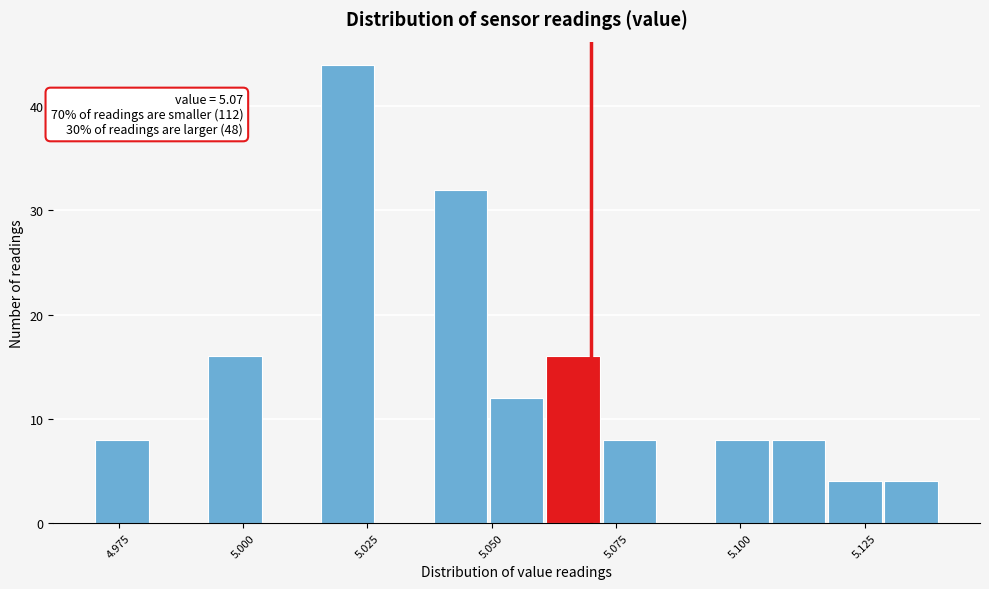

Around what value on the x-axis is the tallest bar? Give the approximate position of its centre, as read against the axis.

5.020